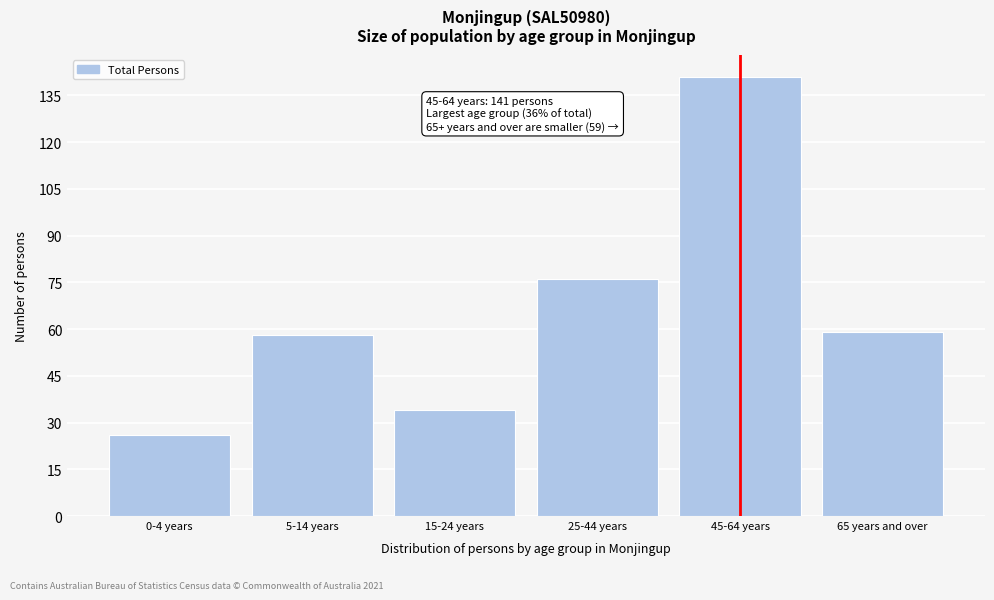

Reading left to right, extract all data points from this chart.

0-4 years=26	5-14 years=58	15-24 years=34	25-44 years=76	45-64 years=141	65 years and over=59